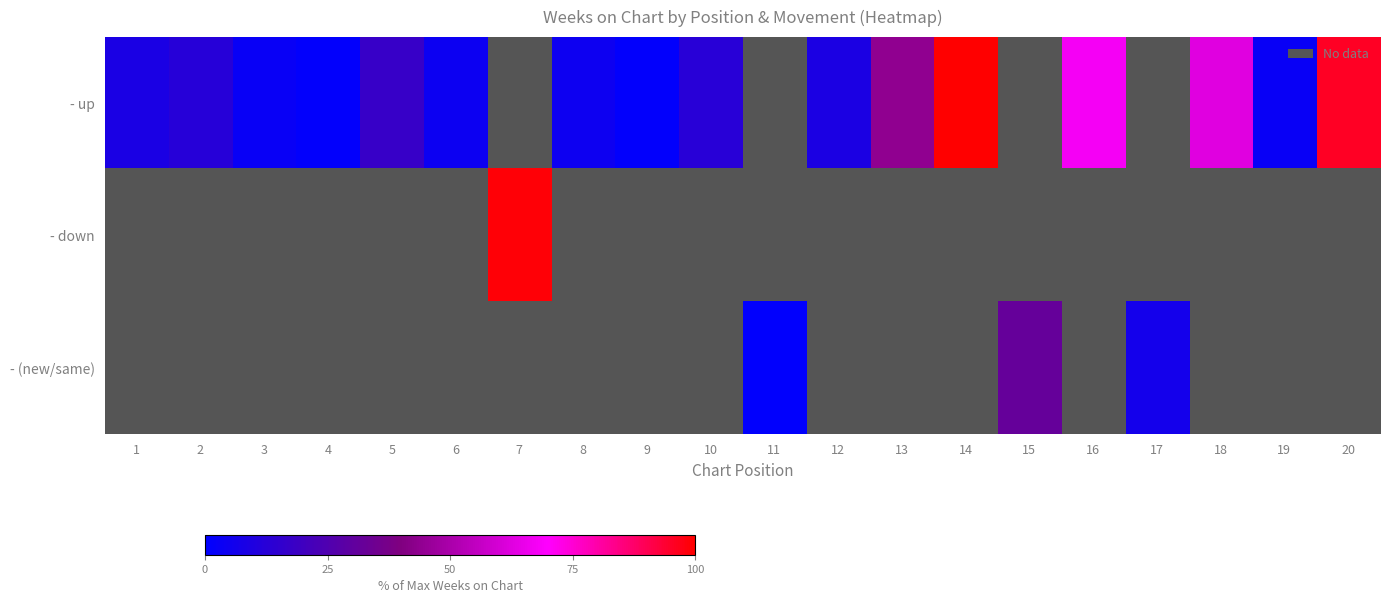

How many positive values does the - (new/same) series have?

3